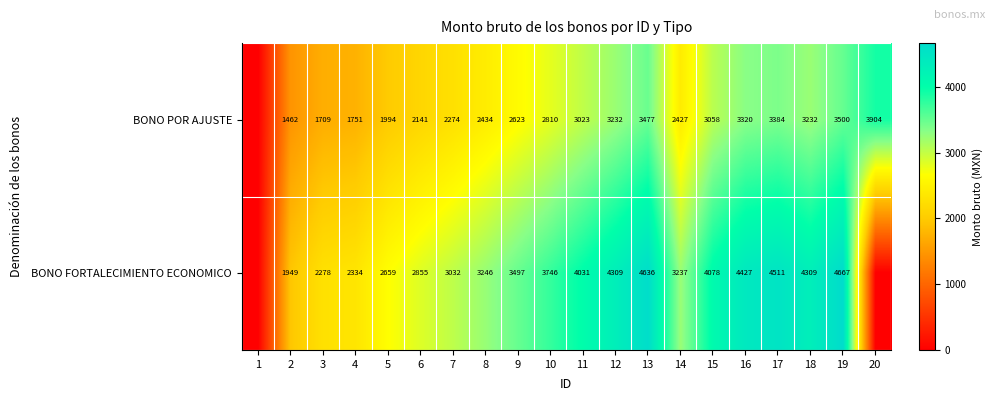

At which category does the chart reach its peak across all series?

19